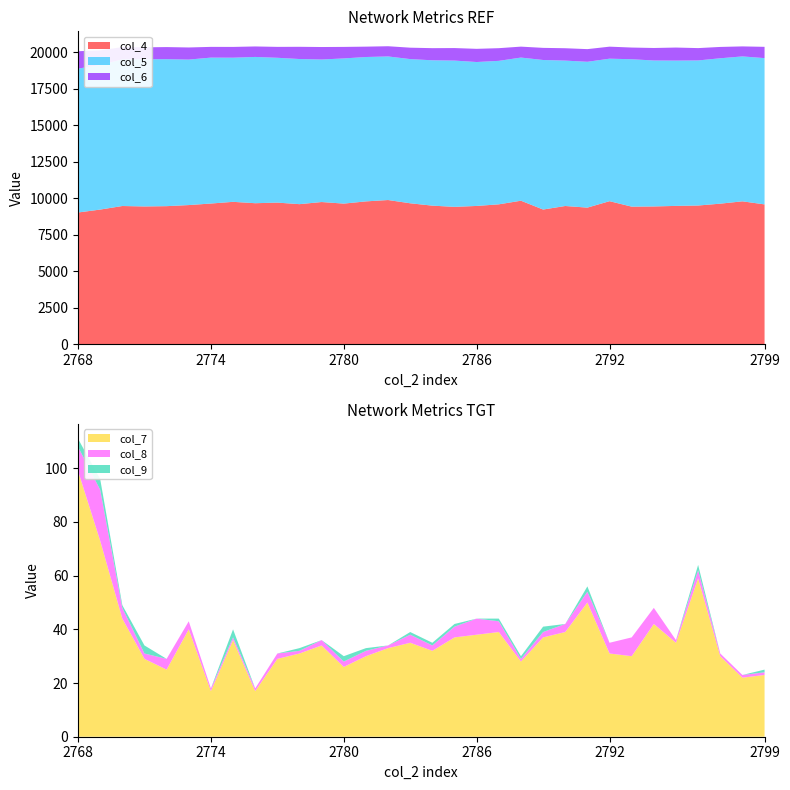

Reading left to right, list all the values displayed in this chart.

col_4: 2768=9021	2769=9221	2770=9465	2771=9435	2772=9455	2773=9530	2774=9635	2775=9751	2776=9657	2777=9698	2778=9592	2779=9738	2780=9630	2781=9782	2782=9875	2783=9652	2784=9490	2785=9407	2786=9470	2787=9580	2788=9828	2789=9224	2790=9466	2791=9355	2792=9796	2793=9421	2794=9435	2795=9473	2796=9499	2797=9626	2798=9786	2799=9576
col_5: 2768=9853	2769=9894	2770=10043	2771=10082	2772=10066	2773=9963	2774=9993	2775=9871	2776=10017	2777=9918	2778=9939	2779=9761	2780=9942	2781=9887	2782=9833	2783=9874	2784=9954	2785=10017	2786=9856	2787=9826	2788=9803	2789=10241	2790=9957	2791=9987	2792=9759	2793=10096	2794=9995	2795=9951	2796=9935	2797=9957	2798=9924	2799=10017
col_6: 2768=1190	2769=1009	2770=839	2771=815	2772=828	2773=829	2774=735	2775=738	2776=718	2777=747	2778=837	2779=854	2780=789	2781=710	2782=699	2783=782	2784=831	2785=858	2786=903	2787=868	2788=749	2789=830	2790=847	2791=867	2792=823	2793=800	2794=857	2795=893	2796=845	2797=776	2798=685	2799=773
col_7: 2768=99	2769=73	2770=44	2771=29	2772=25	2773=40	2774=17	2775=36	2776=17	2777=29	2778=31	2779=34	2780=26	2781=30	2782=33	2783=35	2784=32	2785=37	2786=38	2787=39	2788=28	2789=37	2790=39	2791=50	2792=31	2793=30	2794=42	2795=35	2796=59	2797=30	2798=22	2799=23
col_8: 2768=9	2769=19	2770=4	2771=2	2772=4	2773=3	2774=1	2775=1	2776=1	2777=2	2778=1	2779=2	2780=2	2781=2	2782=1	2783=3	2784=2	2785=4	2786=6	2787=4	2788=1	2789=2	2790=3	2791=4	2792=4	2793=7	2794=6	2795=1	2796=3	2797=1	2798=1	2799=1
col_9: 2768=3	2769=4	2770=1	2771=3	2772=0	2773=0	2774=0	2775=3	2776=0	2777=0	2778=1	2779=0	2780=2	2781=1	2782=0	2783=1	2784=1	2785=1	2786=0	2787=1	2788=1	2789=2	2790=0	2791=2	2792=0	2793=0	2794=0	2795=0	2796=2	2797=0	2798=0	2799=1